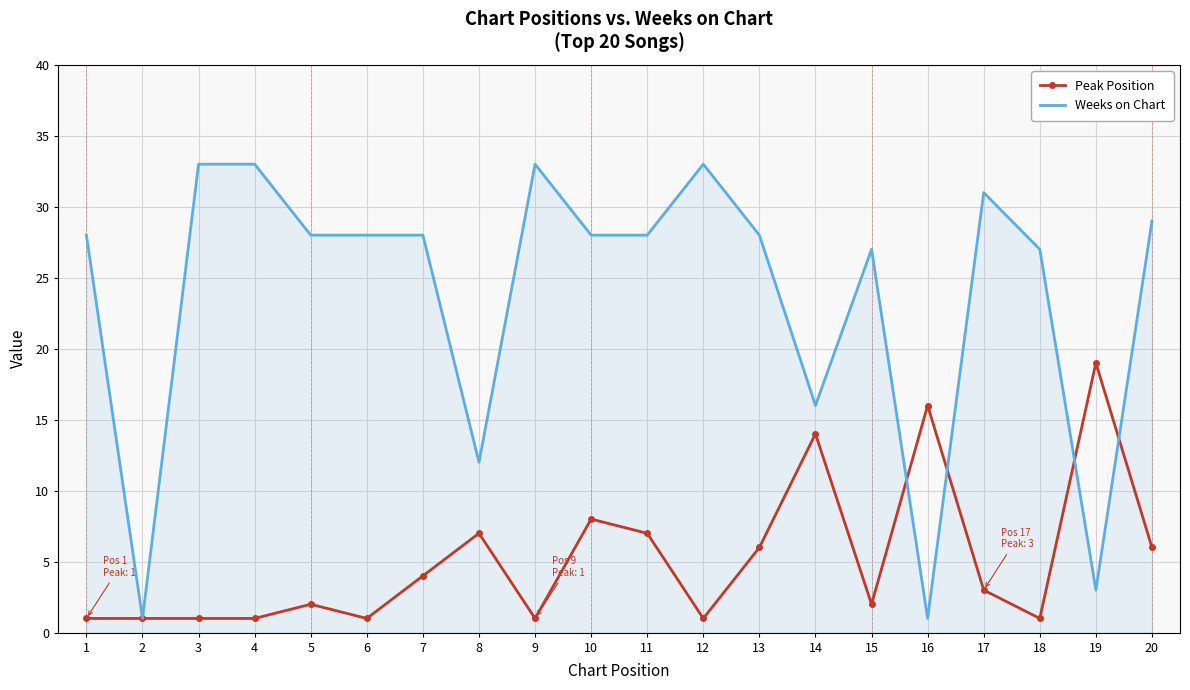

Which series ends up on top after the final intersection of Weeks on Chart and Peak Position?

Weeks on Chart